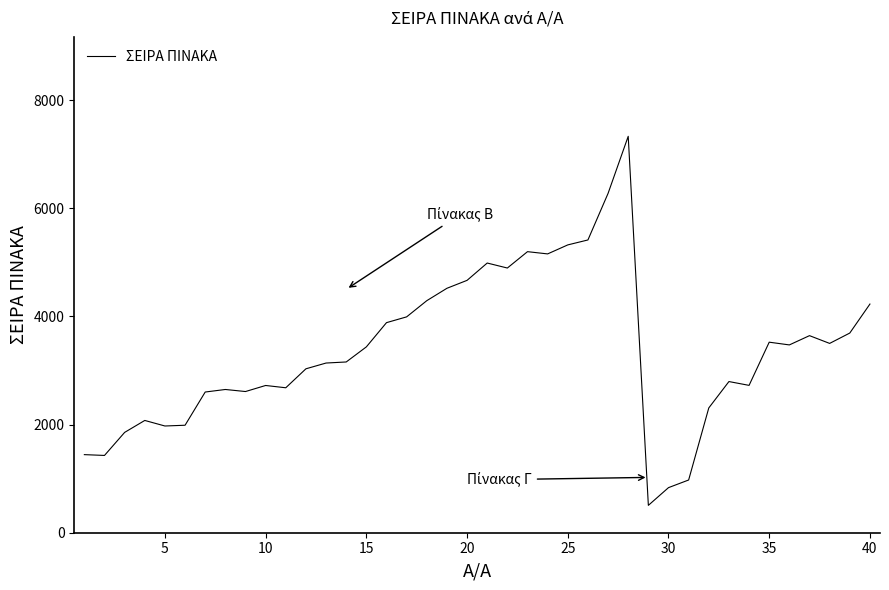

Does the chart display data point markers on the line(s)?

No